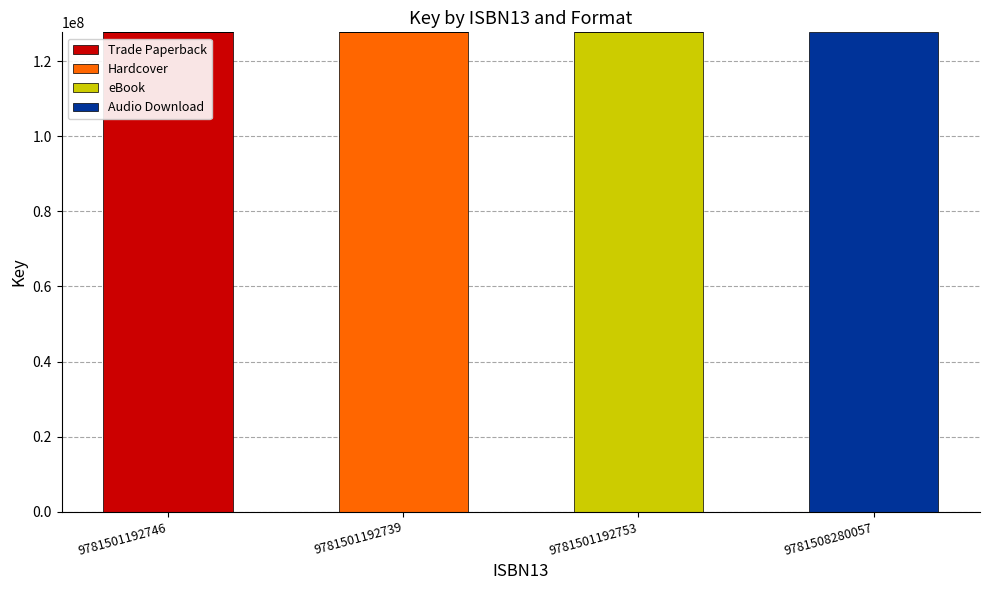

What is the sum of all Trade Paperback values?

127667435